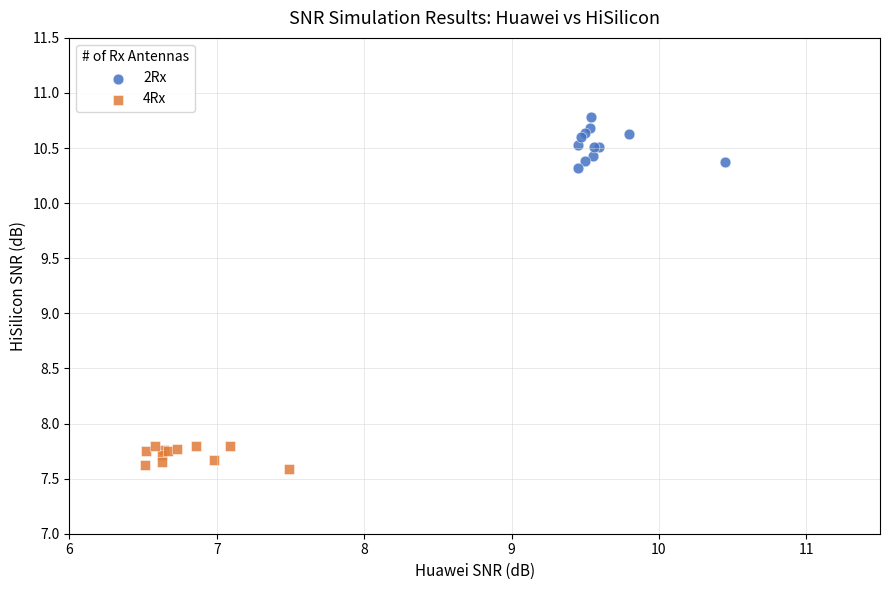

Which series reaches the minimum Y coordinate?

4Rx